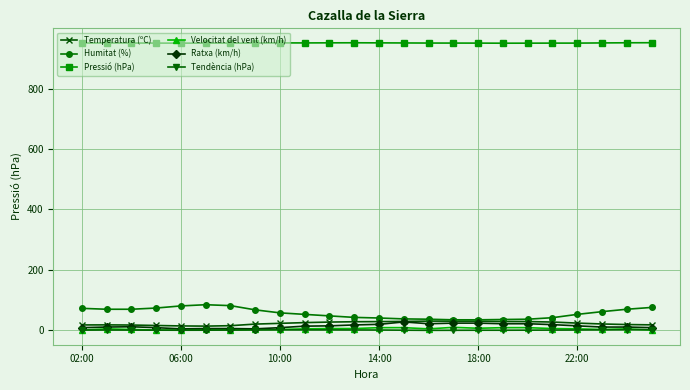

What is the greatest value displayed?

952.3